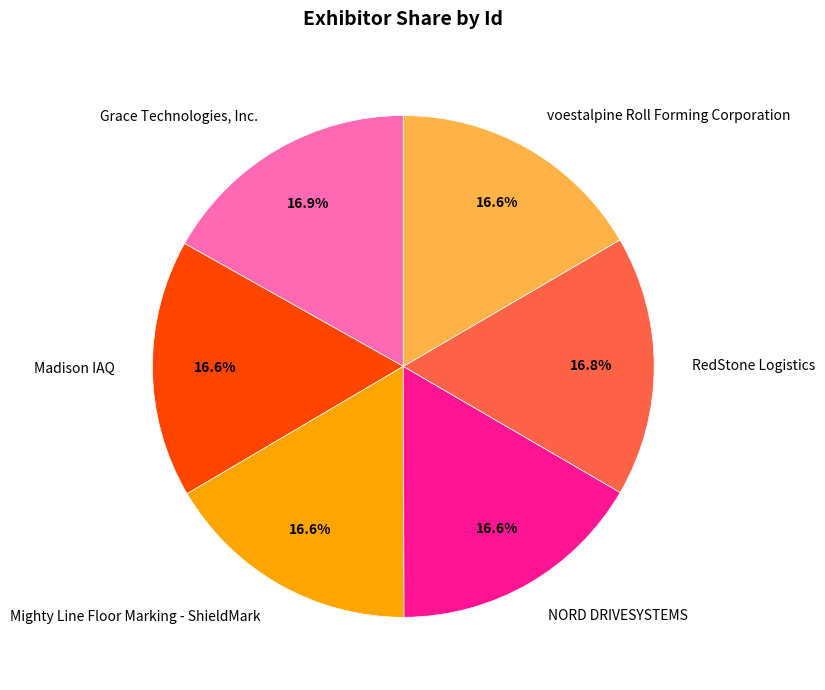

What is the ratio of the value at voestalpine Roll Forming Corporation to the value at RedStone Logistics?

1.0